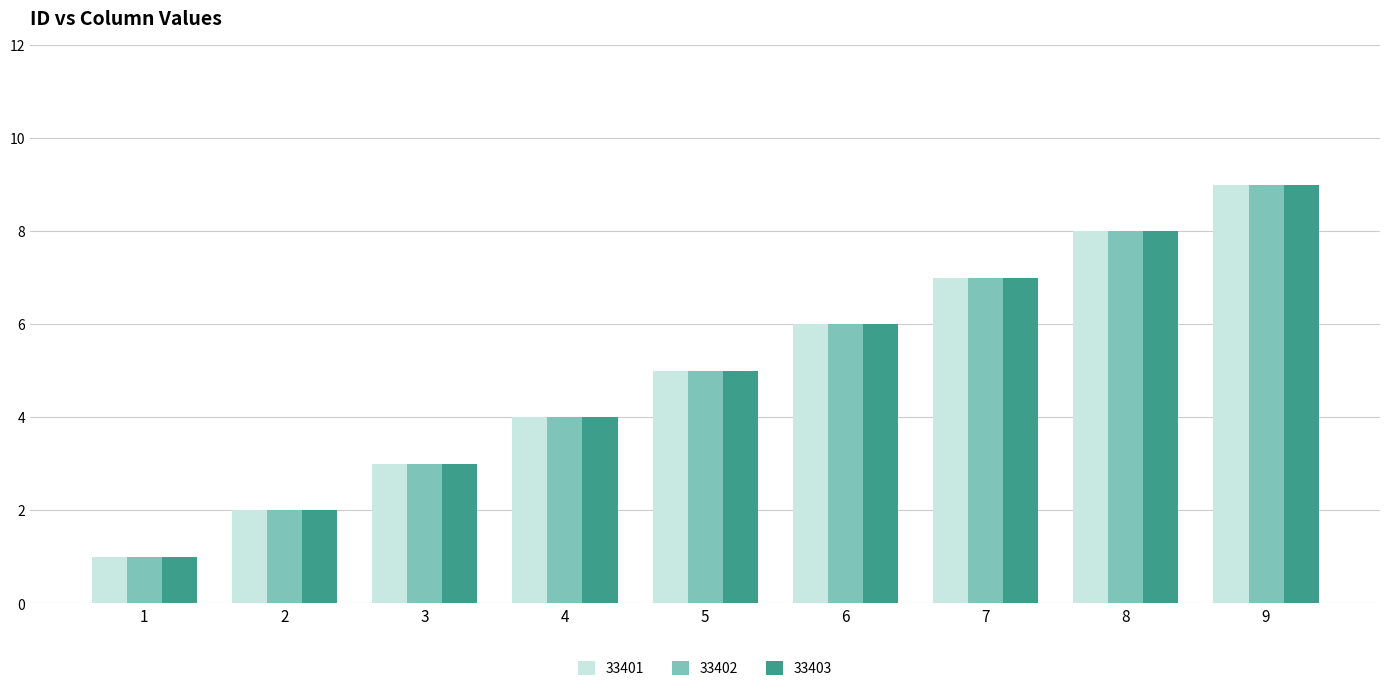

What are all the series names shown in the legend?

33401, 33402, 33403